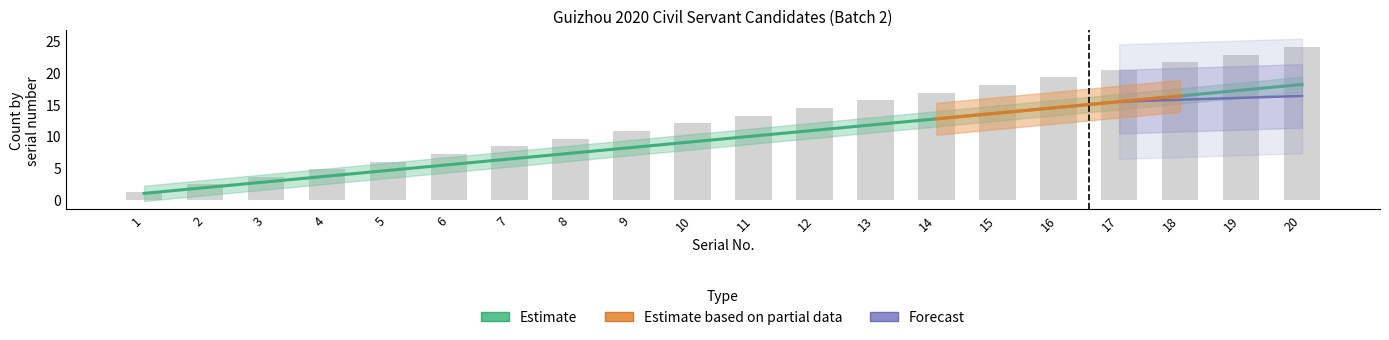

Are the bars grouped side by side (vs. stacked)?

Yes